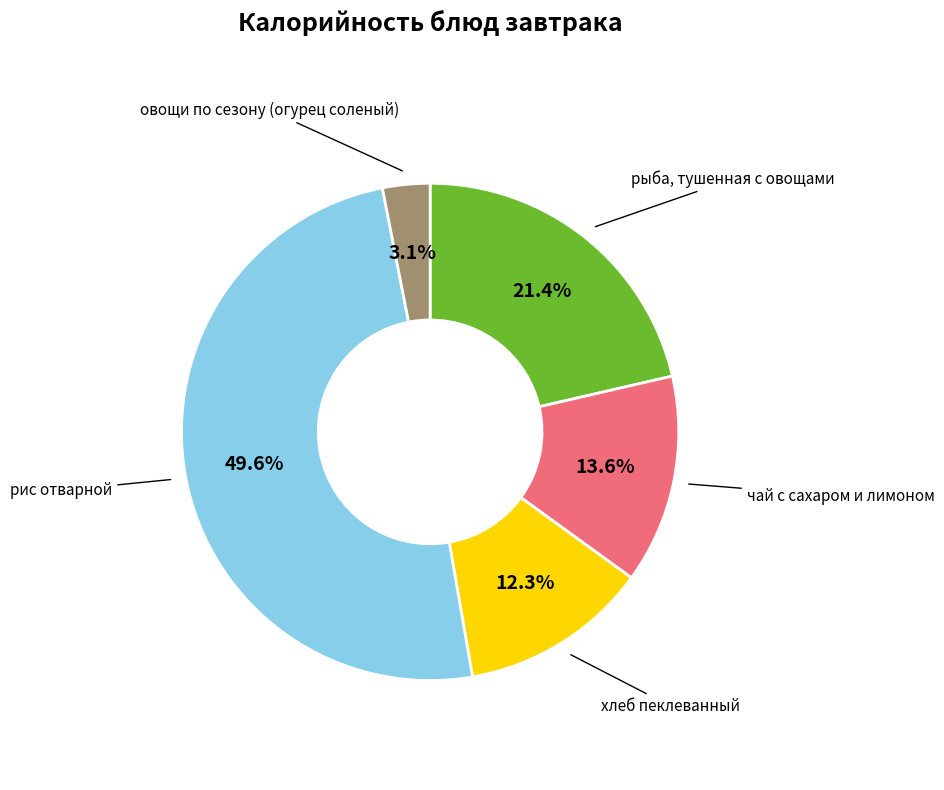

Which category has the smallest portion of the pie?

овощи по сезону (огурец соленый)